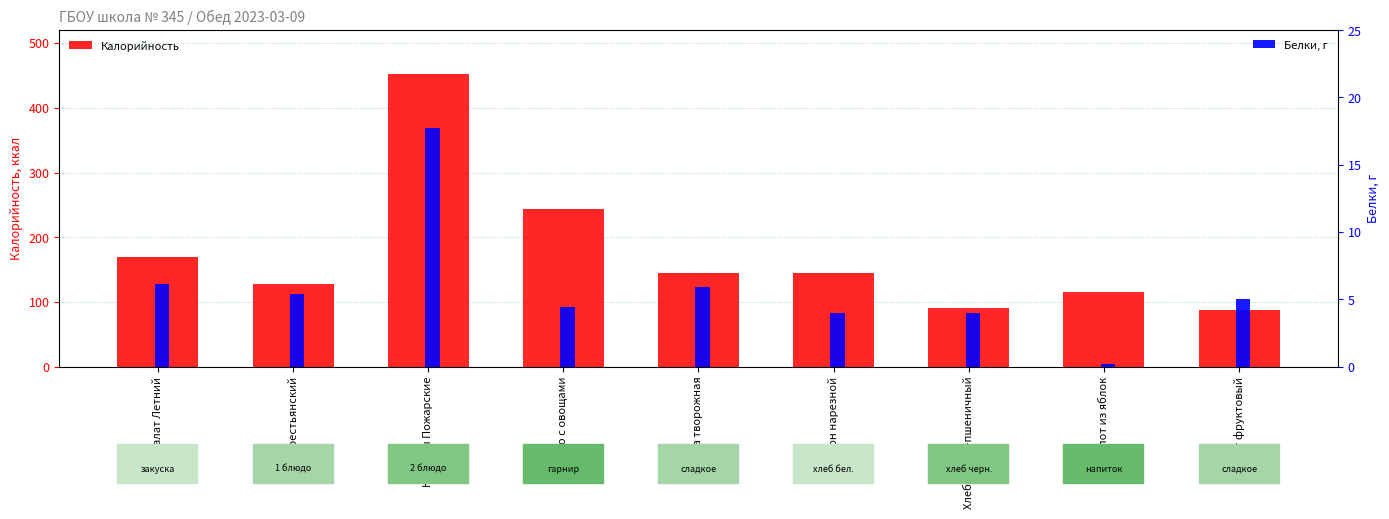

Read the Калорийность value at Котлеты Пожарские.

452.0